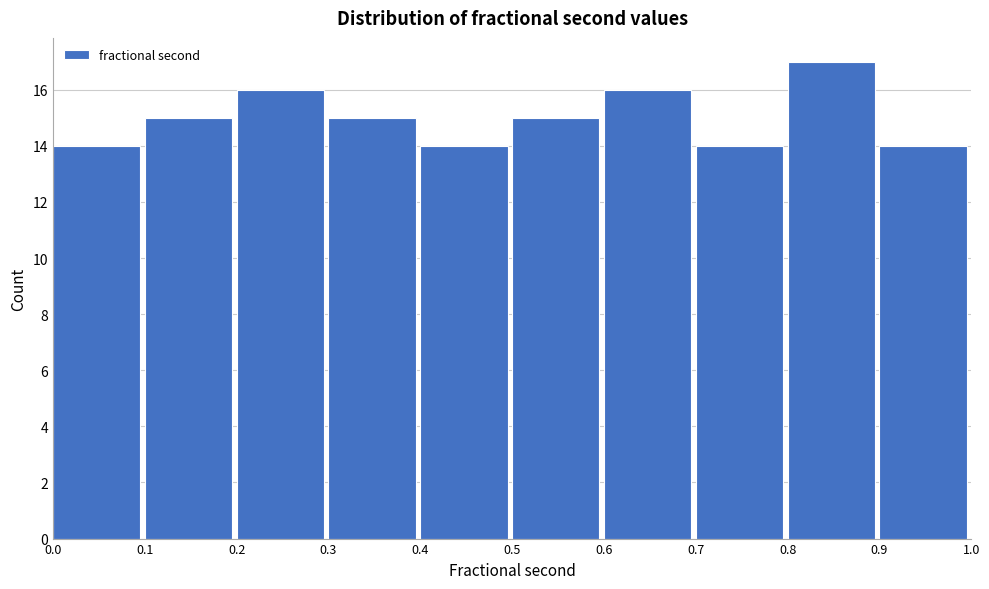

Reading left to right, transcribe this chart: for each bar, give the range it covers on the x-axis and its height. The values are not printed on the chart, so give them approximately, as read against the axis.

0.0 to 0.1: 14
0.1 to 0.2: 15
0.2 to 0.3: 16
0.3 to 0.4: 15
0.4 to 0.5: 14
0.5 to 0.6: 15
0.6 to 0.7: 16
0.7 to 0.8: 14
0.8 to 0.9: 17
0.9 to 1.0: 14